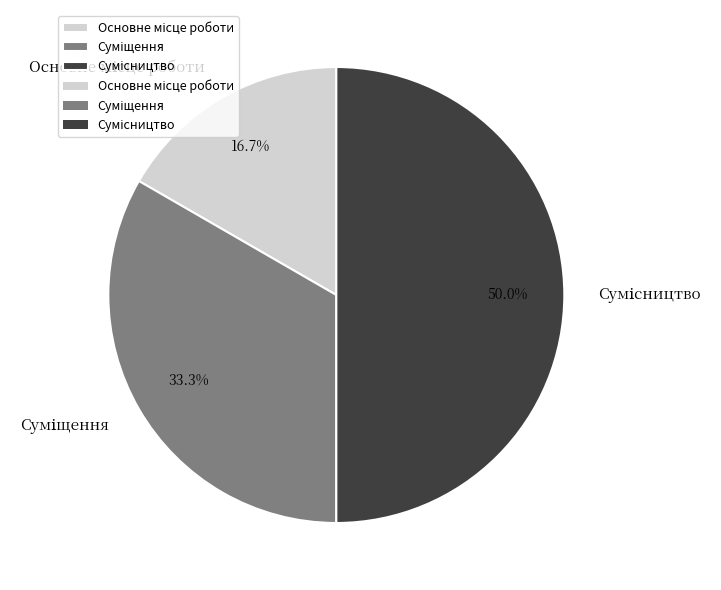

What is the change in value from Суміщення to Сумісництво?

+1